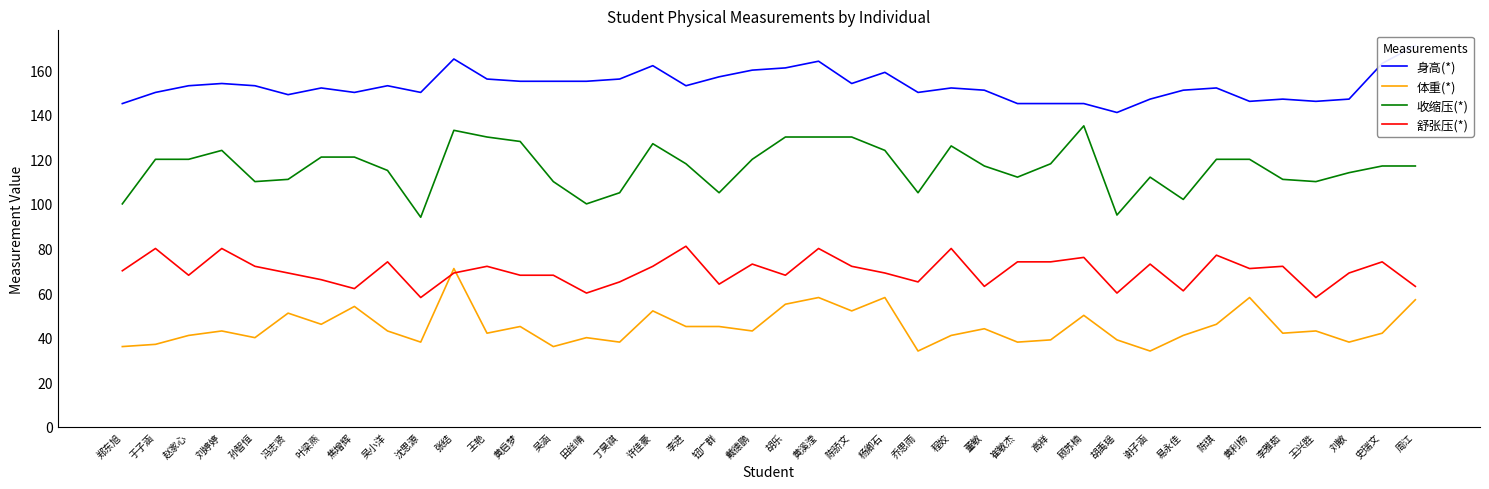

What is the maximum value shown in the chart?

171